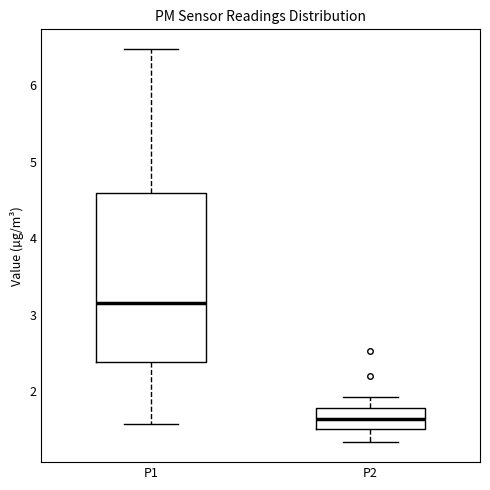

Reading left to right, transcribe this box plot: for each box, give where its median line is, the range the box spans, and where its two whiskers end, as read against the y-axis. The values are not printed on the chart, so give them approximately, as read against the axis.

P1: median 3.2, box 2.4 to 4.6, whiskers 1.6 to 6.5
P2: median 1.6, box 1.5 to 1.8, whiskers 1.3 to 1.9